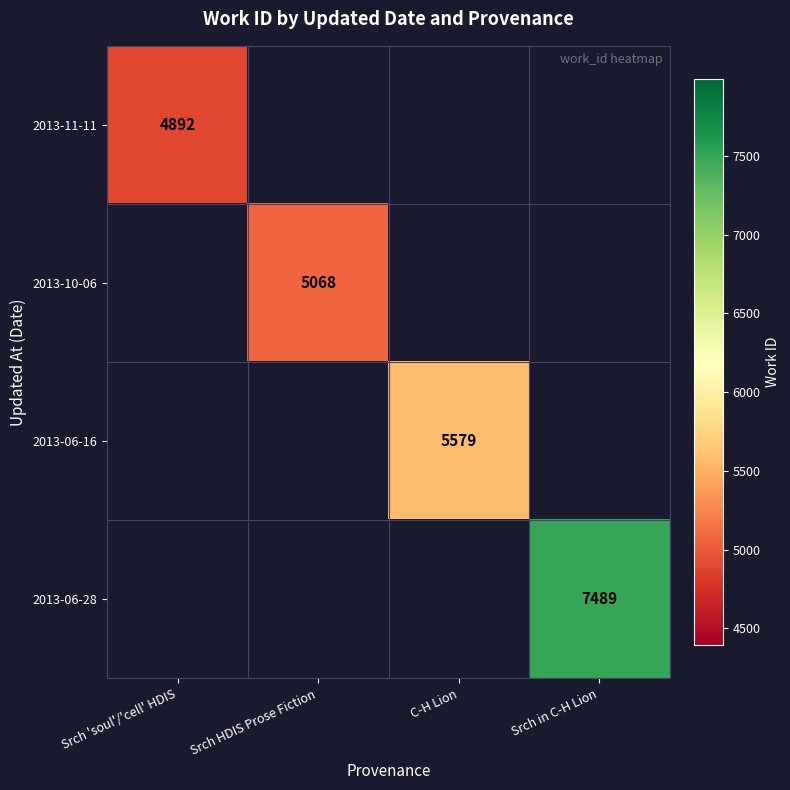

The 2013-06-28 series shows 7489 at Srch in C-H Lion. True or false?

True